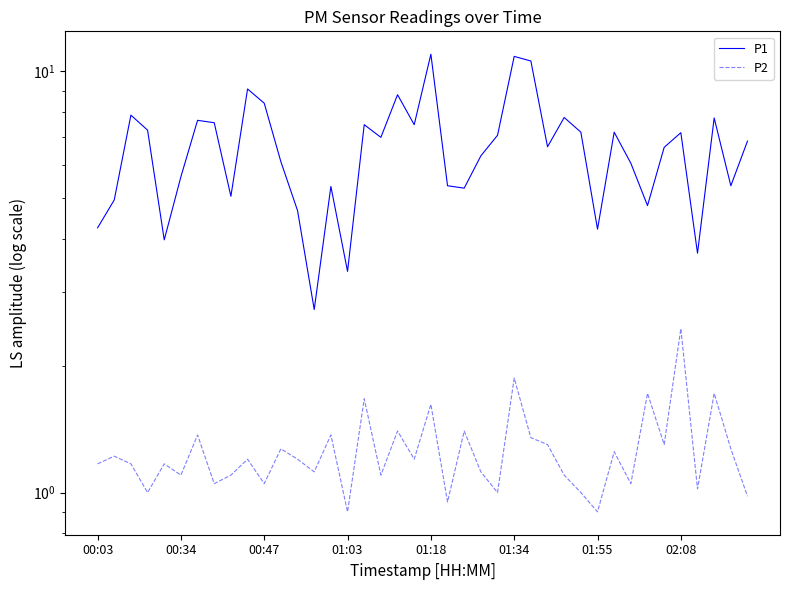

How many lines are shown in the chart?

2